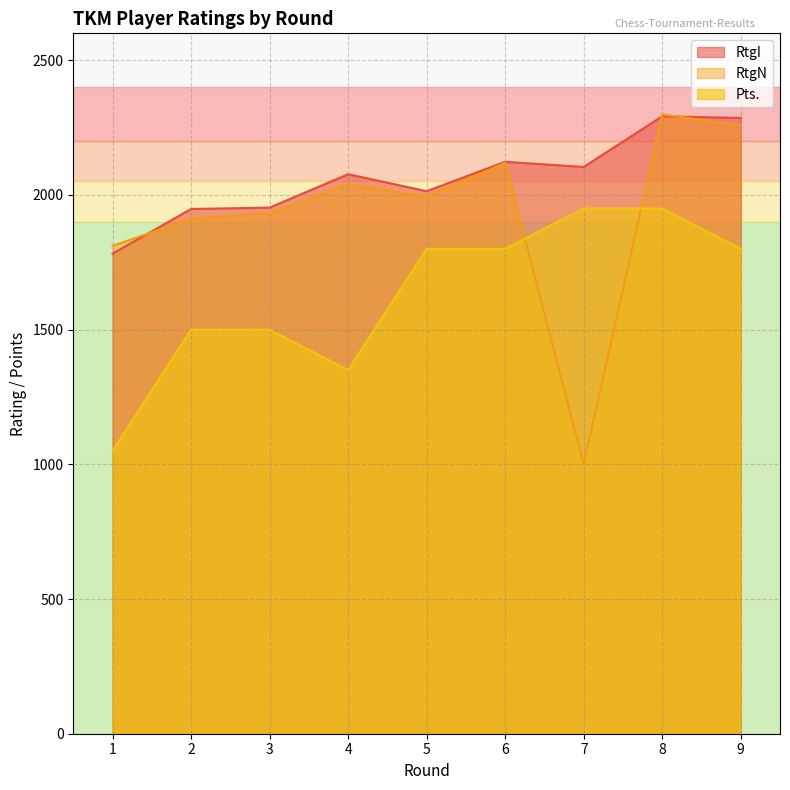

Where is the first local maximum for RtgI?

4